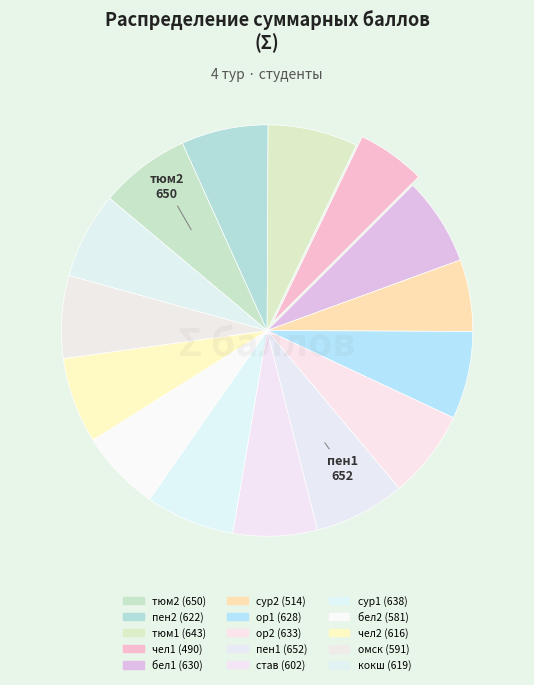

To the nearest percent, what is the combined percentage of тюм2 and омск?

14%